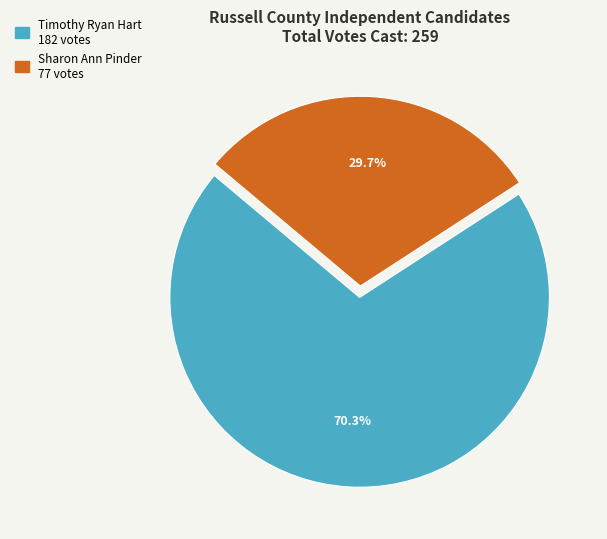

True or false: Sharon Ann Pinder accounts for 15% of the total.

False